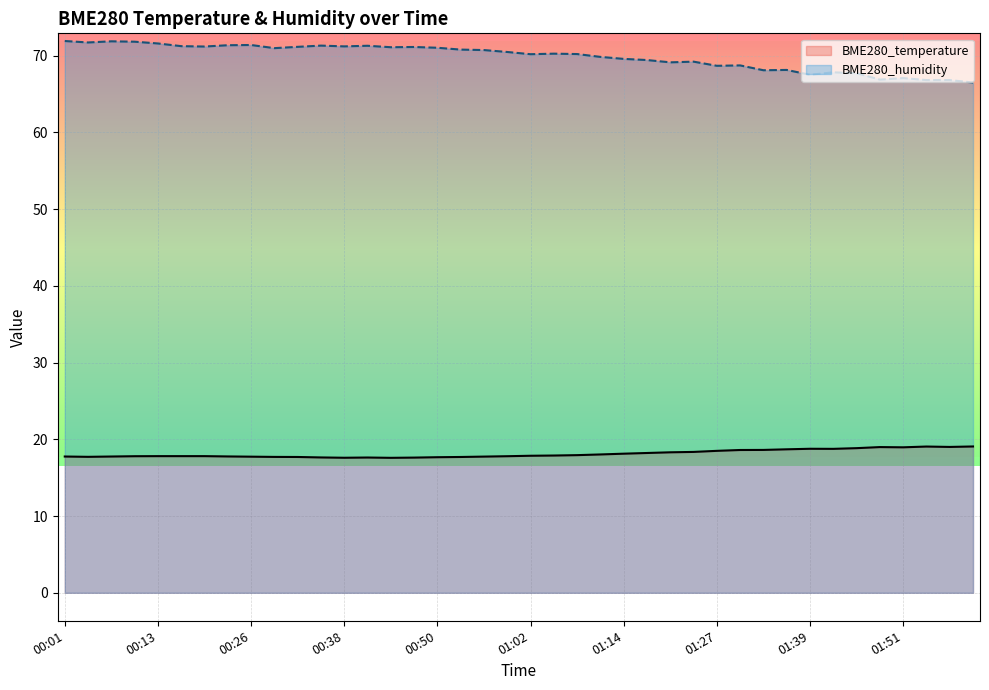

Reading left to right, what are all the values shown in this chart?

BME280_temperature: 00:01=17.8	00:04=17.7	00:07=17.8	00:10=17.8	00:13=17.8	00:16=17.8	00:19=17.8	00:22=17.8	00:26=17.7	00:29=17.7	00:32=17.7	00:35=17.6	00:38=17.6	00:41=17.6	00:44=17.6	00:47=17.6	00:50=17.7	00:53=17.7	00:56=17.8	00:59=17.8	01:02=17.9	01:05=17.9	01:08=17.9	01:11=18.0	01:14=18.1	01:17=18.2	01:21=18.3	01:24=18.4	01:27=18.5	01:30=18.6	01:33=18.6	01:36=18.7	01:39=18.8	01:42=18.8	01:45=18.9	01:48=19.0	01:51=19.0	01:54=19.1	01:57=19.0	02:00=19.1
BME280_humidity: 00:01=71.9	00:04=71.7	00:07=71.9	00:10=71.8	00:13=71.6	00:16=71.2	00:19=71.2	00:22=71.4	00:26=71.4	00:29=71.0	00:32=71.2	00:35=71.3	00:38=71.2	00:41=71.3	00:44=71.1	00:47=71.1	00:50=71.0	00:53=70.8	00:56=70.7	00:59=70.5	01:02=70.2	01:05=70.3	01:08=70.2	01:11=69.8	01:14=69.6	01:17=69.4	01:21=69.1	01:24=69.2	01:27=68.7	01:30=68.7	01:33=68.1	01:36=68.1	01:39=67.5	01:42=67.8	01:45=67.7	01:48=66.9	01:51=67.1	01:54=66.8	01:57=66.8	02:00=66.5